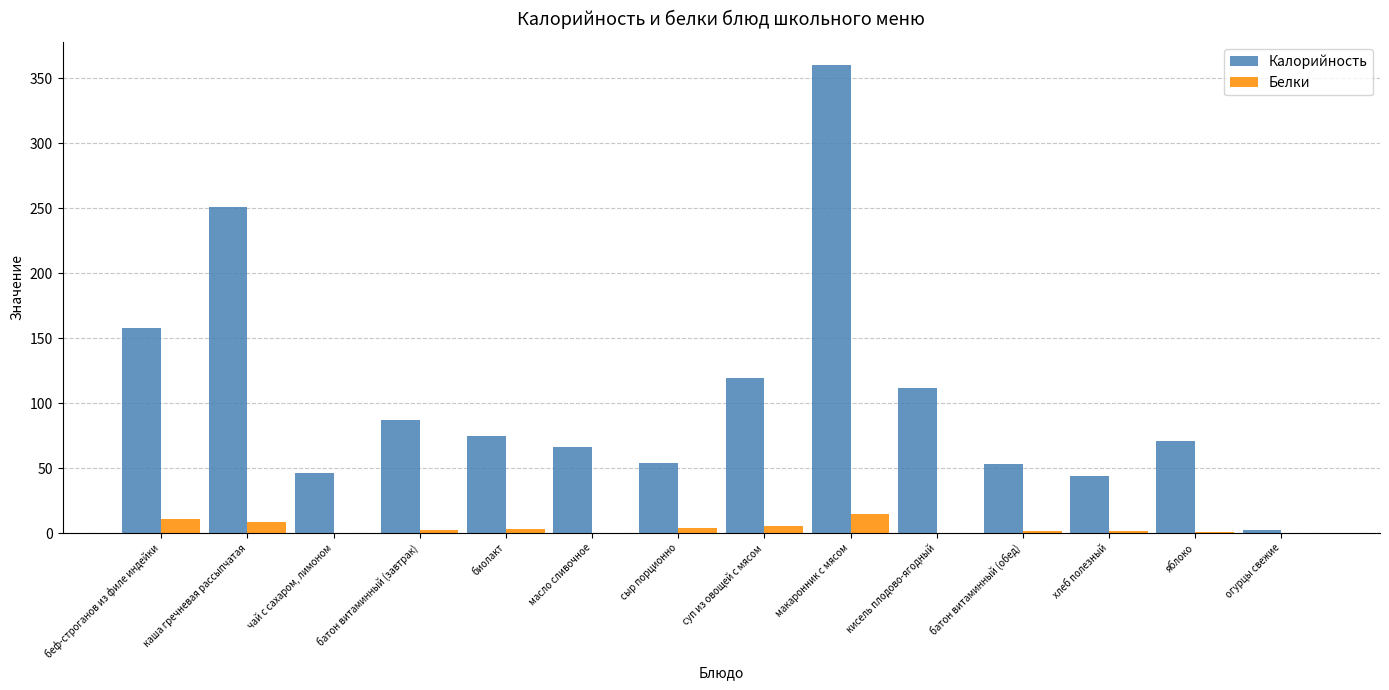

What is the total value across all series at батон витаминный (завтрак)?

89.3